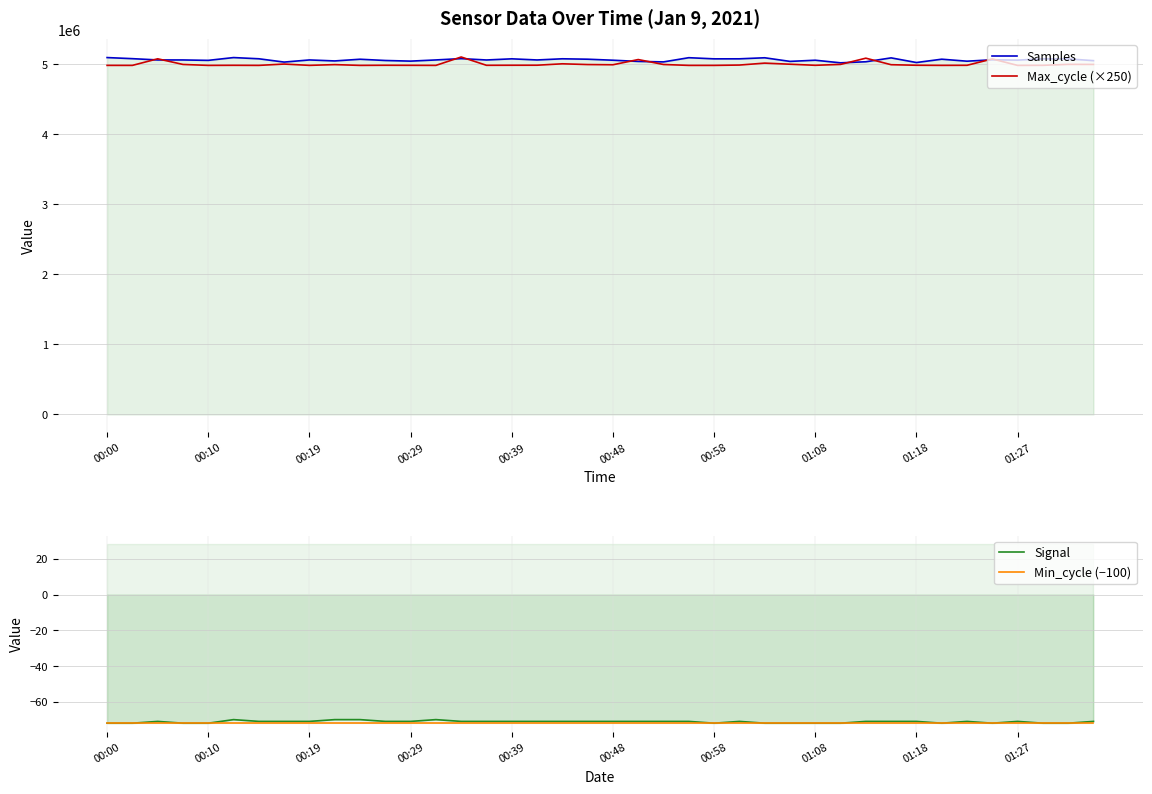

True or false: Max_cycle (×250) and Min_cycle (−100) intersect in this chart.

False